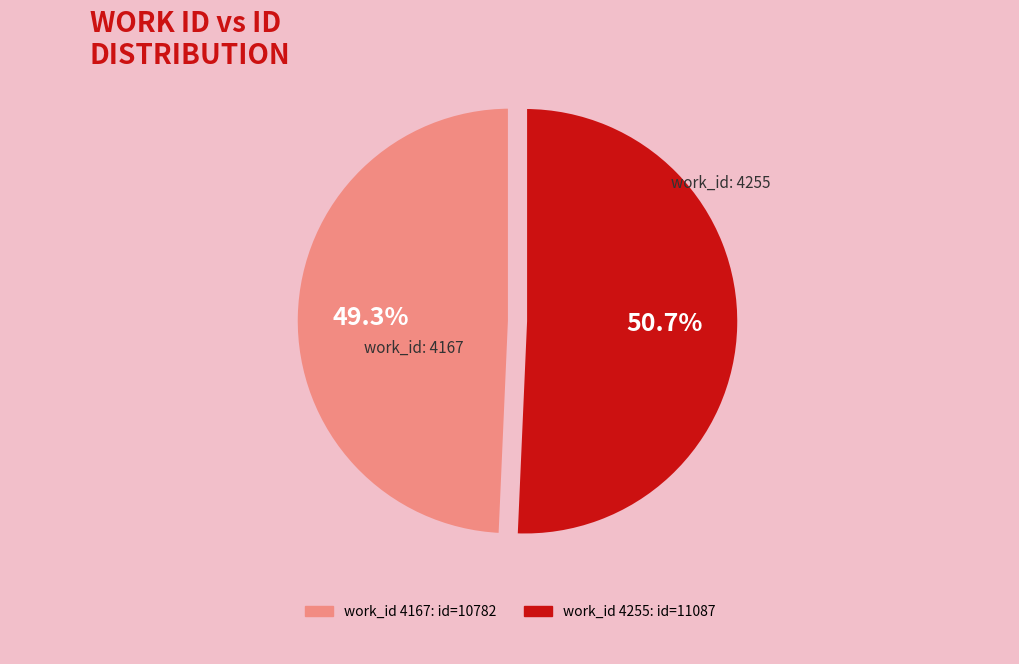

Is there a majority slice in this chart?

Yes